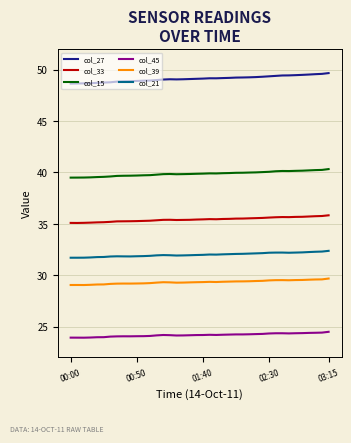

What is the difference between the maximum and minimum values in the col_39 series?

0.6